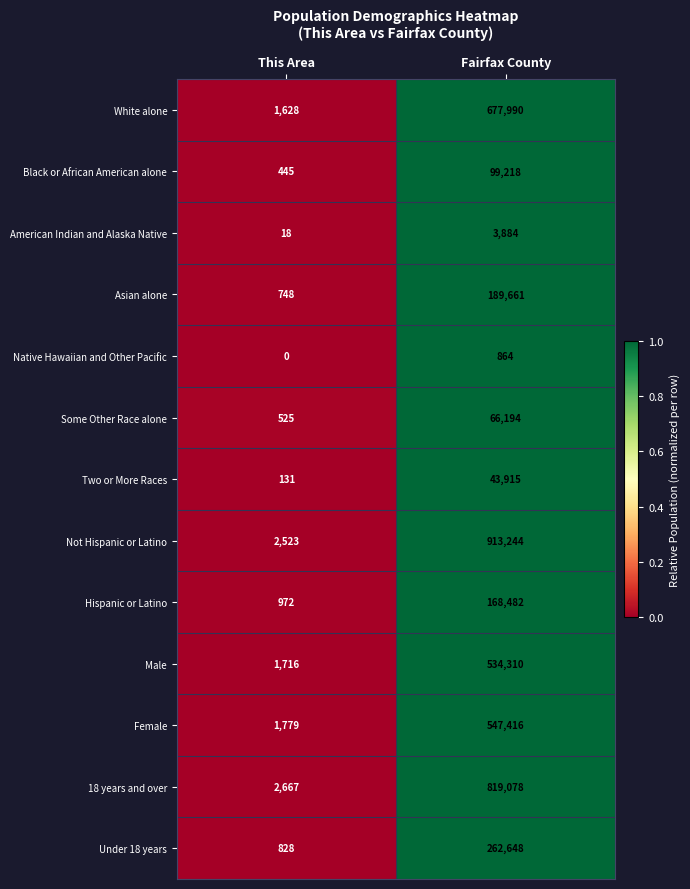

What is the total value across all series at Fairfax County?

4326904